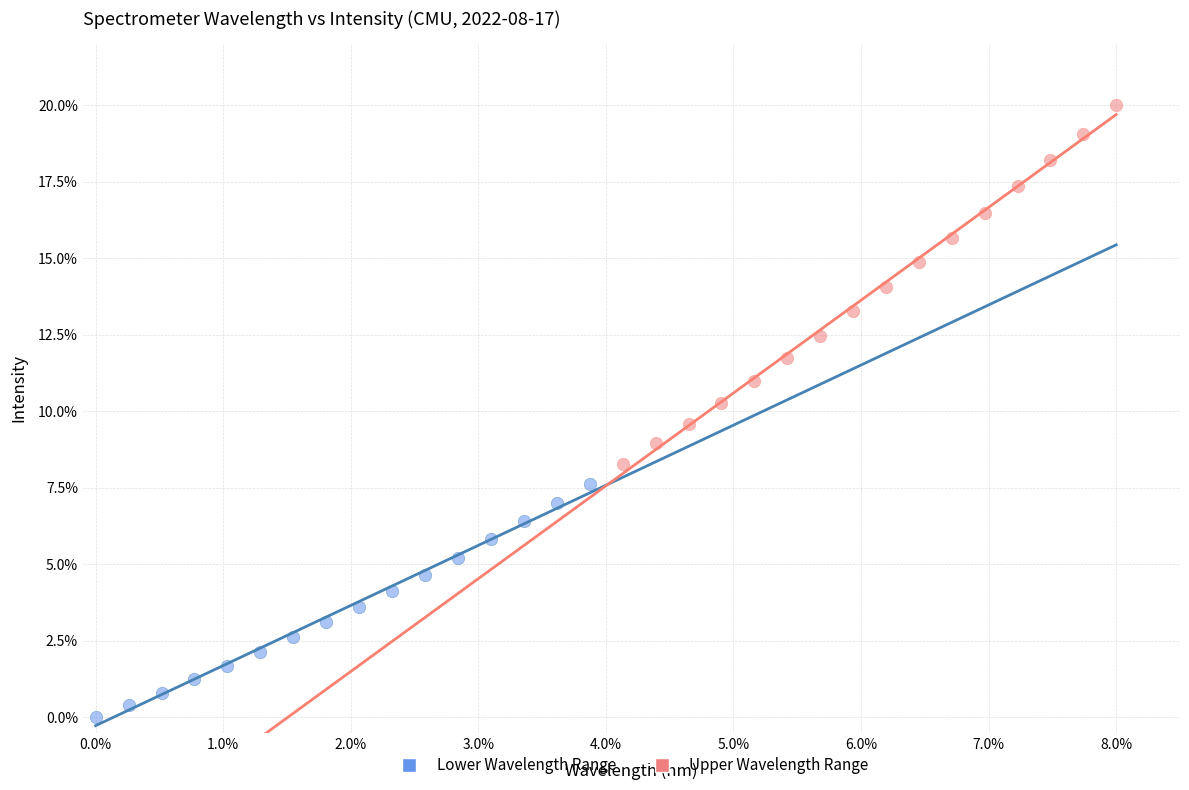

What are all the series names shown in the legend?

Lower Wavelength Range, Upper Wavelength Range